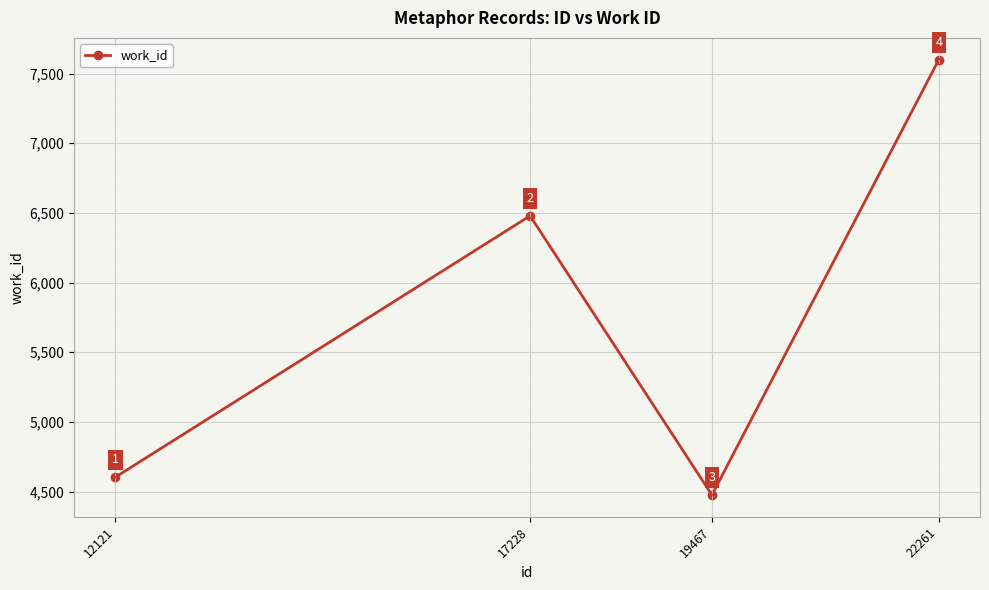

Reading left to right, extract all data points from this chart.

12121=4603	17228=6479	19467=4475	22261=7600